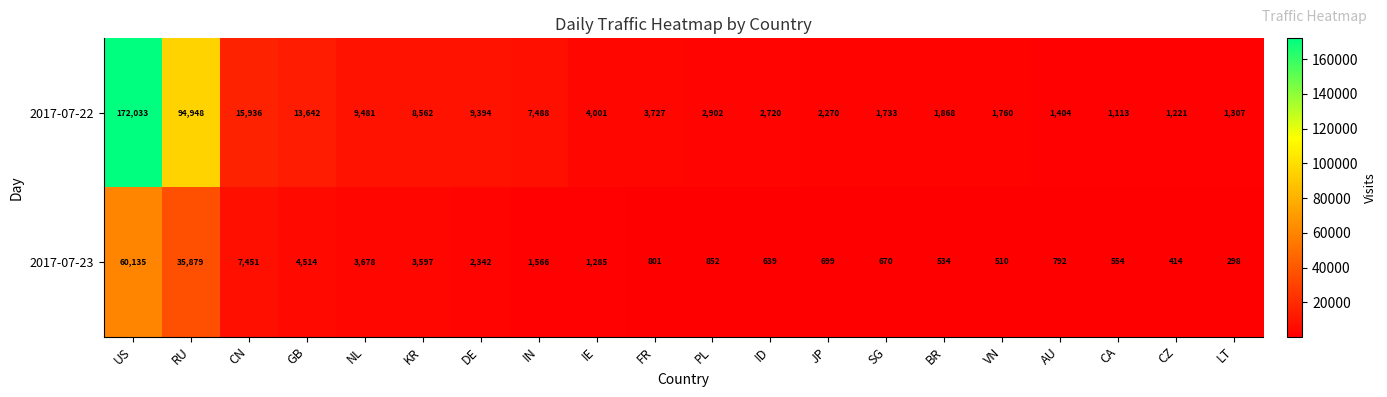

At which category is the sum across all series the highest?

US